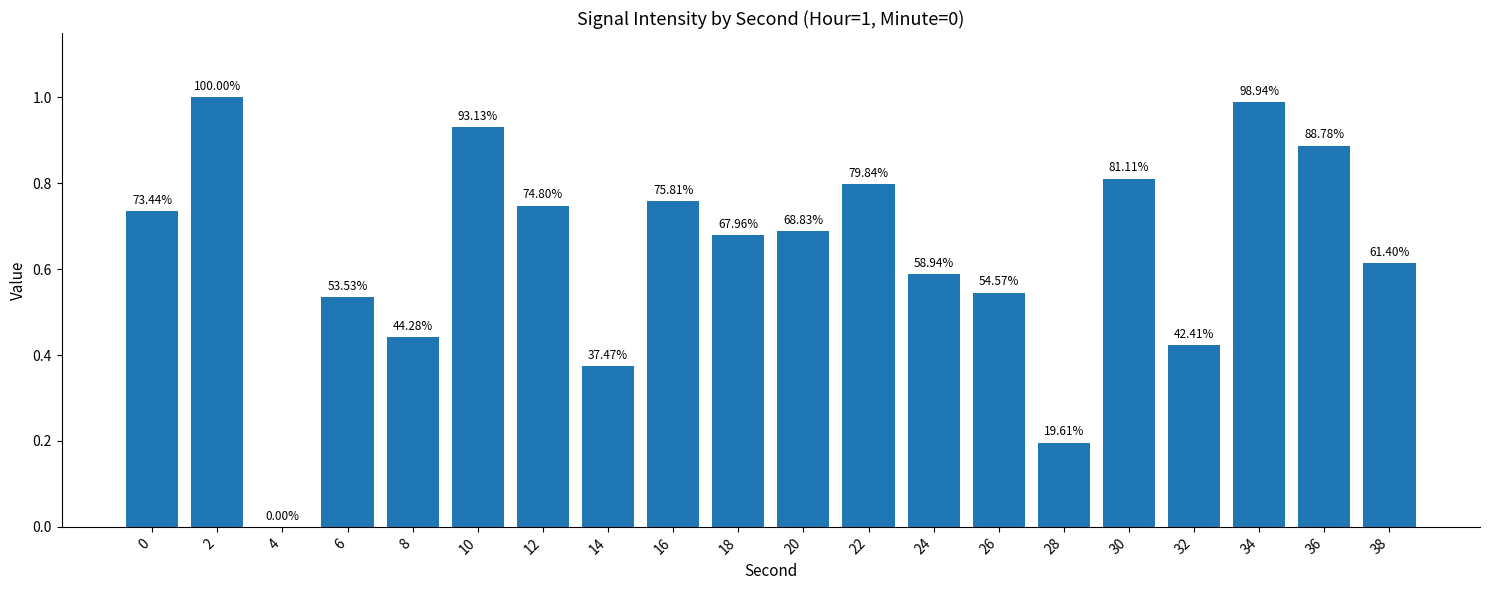

Which has a higher value, 30 or 20?

30